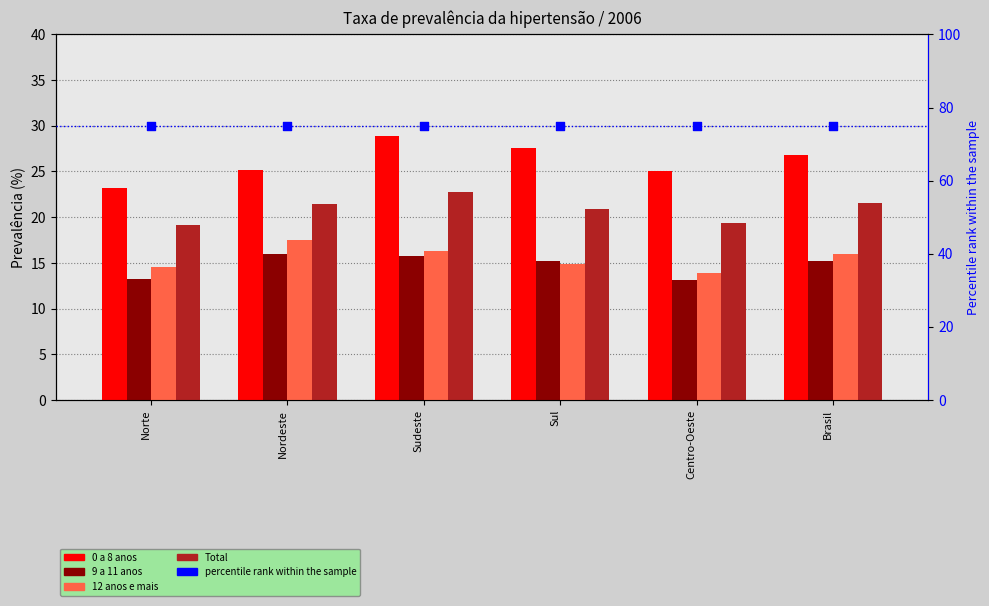

What is the total value across all series at Brasil?

154.5